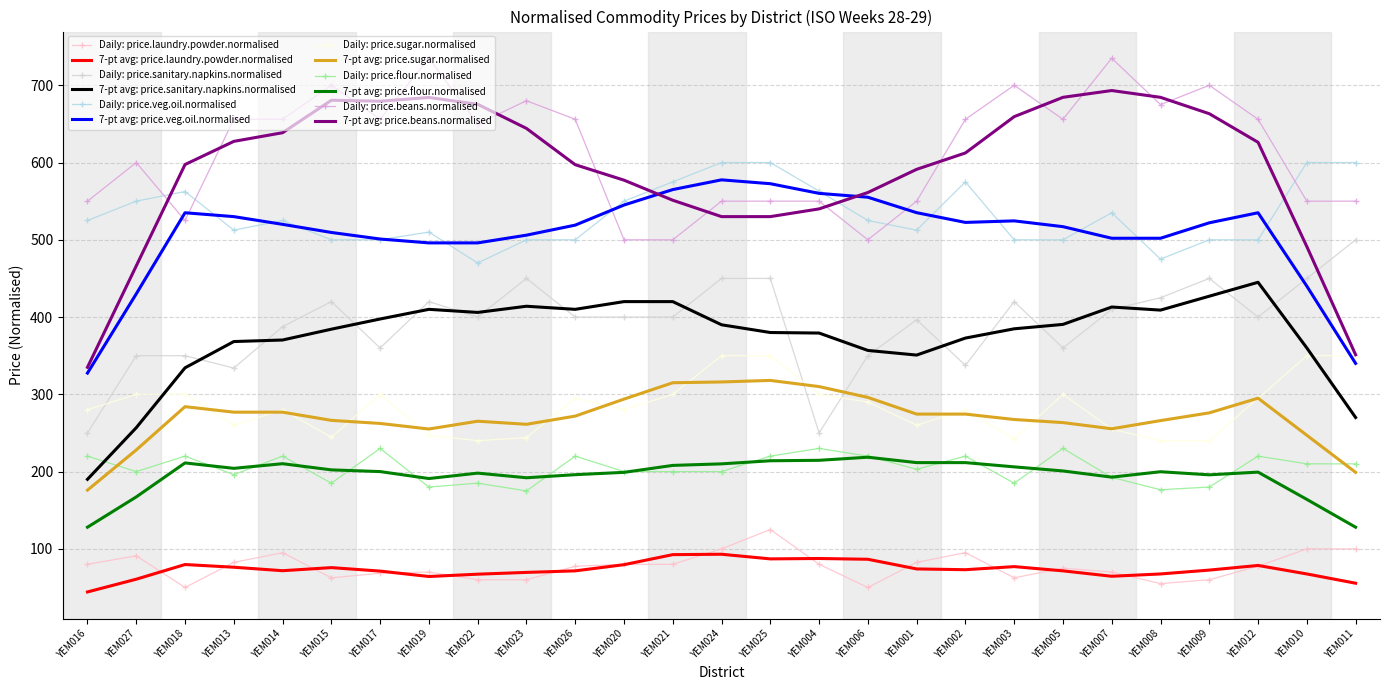

The Daily: price.sugar.normalised series shows 300.0 at YEM027. True or false?

True